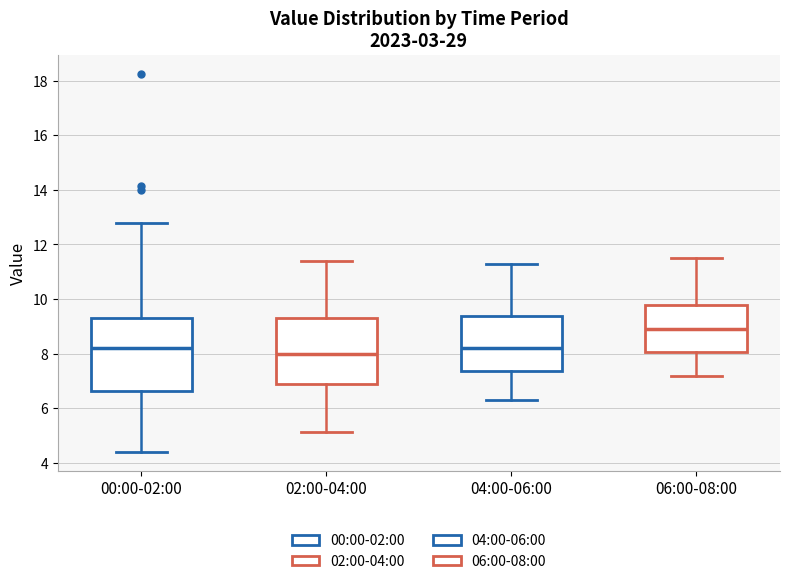

Reading left to right, transcribe this box plot: for each box, give where its median line is, the range the box spans, and where its two whiskers end, as read against the y-axis. The values are not printed on the chart, so give them approximately, as read against the axis.

00:00-02:00: median 8.2, box 6.6 to 9.2, whiskers 4.4 to 12.8
02:00-04:00: median 8.0, box 6.8 to 9.4, whiskers 5.2 to 11.4
04:00-06:00: median 8.2, box 7.4 to 9.4, whiskers 6.4 to 11.4
06:00-08:00: median 9.0, box 8.0 to 9.8, whiskers 7.2 to 11.6